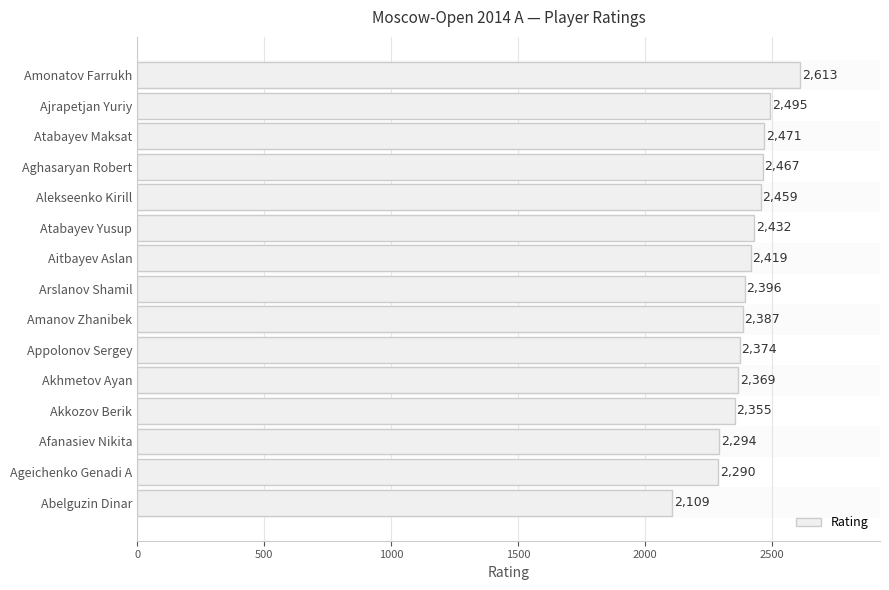

Reading top to bottom, list all the values displayed in this chart.

2613	2495	2471	2467	2459	2432	2419	2396	2387	2374	2369	2355	2294	2290	2109